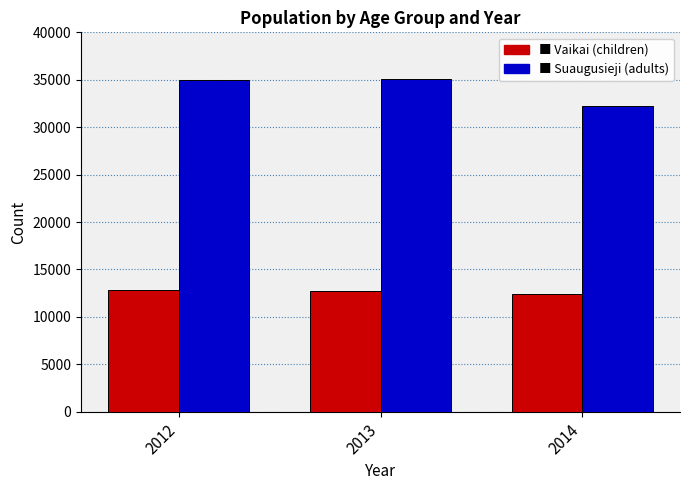

Which category has the lowest value across all series?

2014